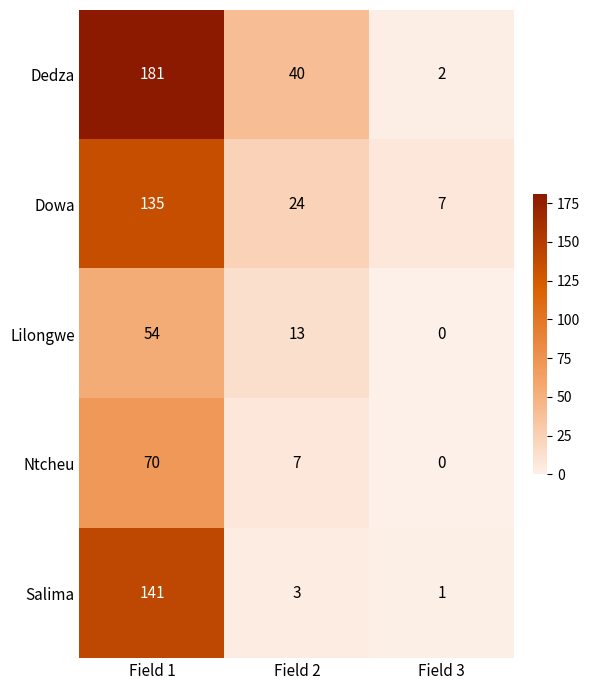

What is the difference between the maximum and second lowest values in the Ntcheu series?

63